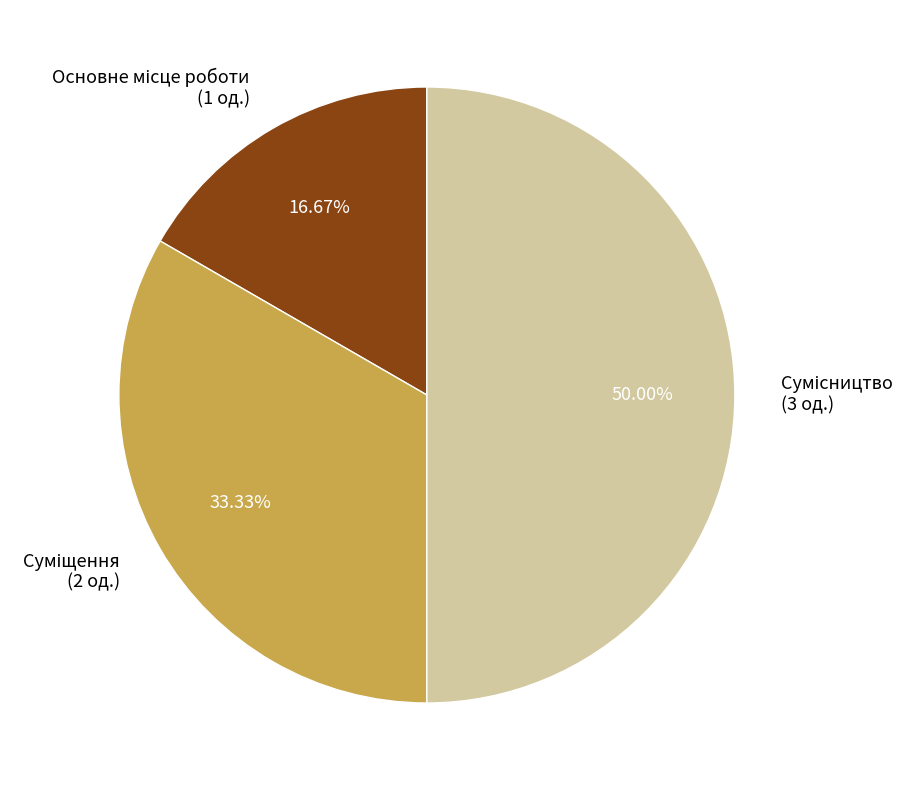

Count the number of slices in the pie.

3